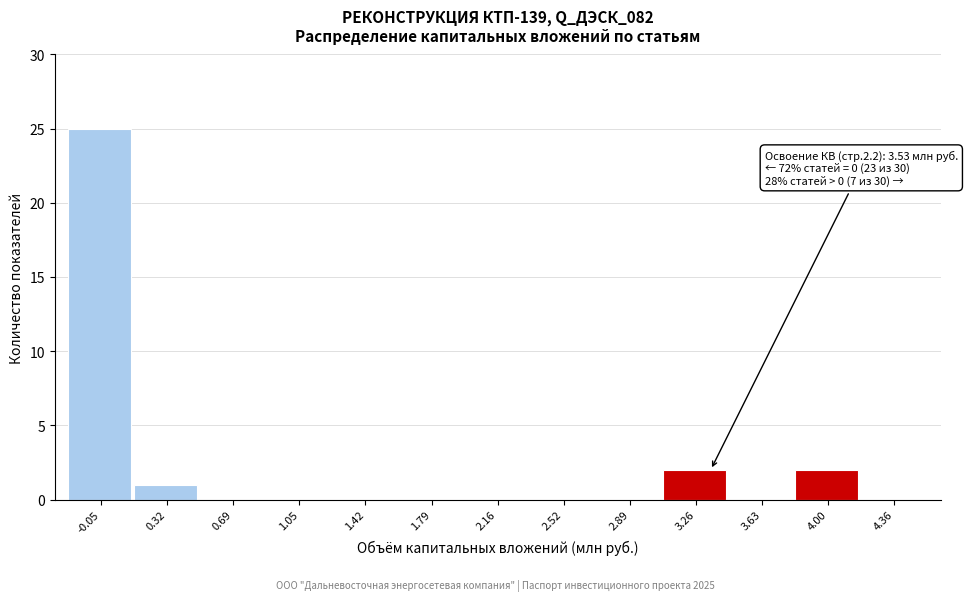

Reading left to right, list all the values displayed in this chart.

-0.05=25	0.32=1	0.69=0	1.05=0	1.42=0	1.79=0	2.16=0	2.52=0	2.89=0	3.26=2	3.63=0	4.00=2	4.36=0